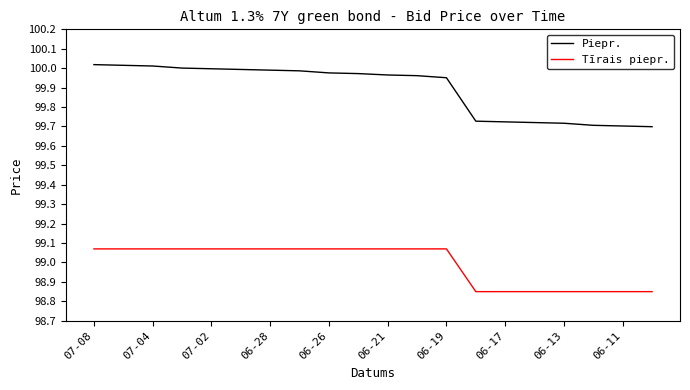

True or false: Tīrais piepr. and Piepr. intersect in this chart.

False